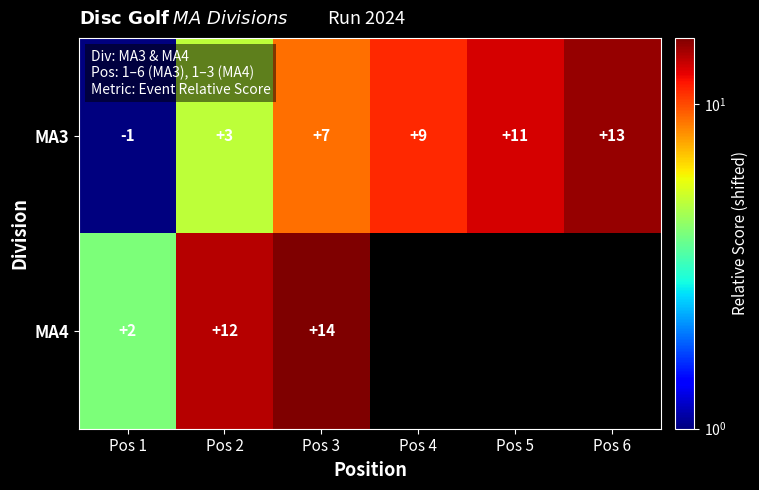

At Pos 3, list the series in order from largest to smallest.

MA4, MA3